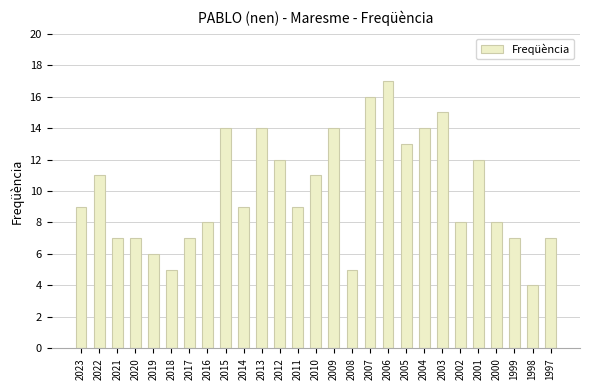

Reading right to left, transcribe all the data shown in this chart.

7	4	7	8	12	8	15	14	13	17	16	5	14	11	9	12	14	9	14	8	7	5	6	7	7	11	9